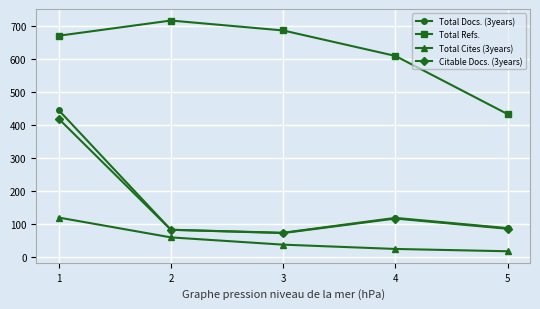

What is the average value of the Total Docs. (3years) series?

162